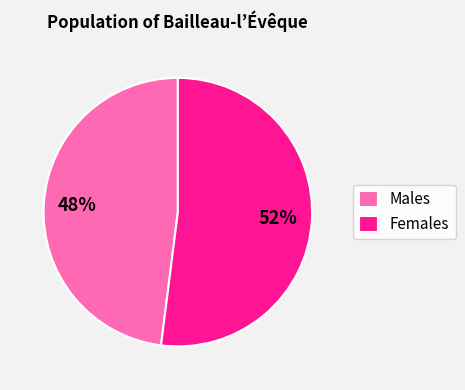

Is the sum of Males and Females greater than half?

Yes